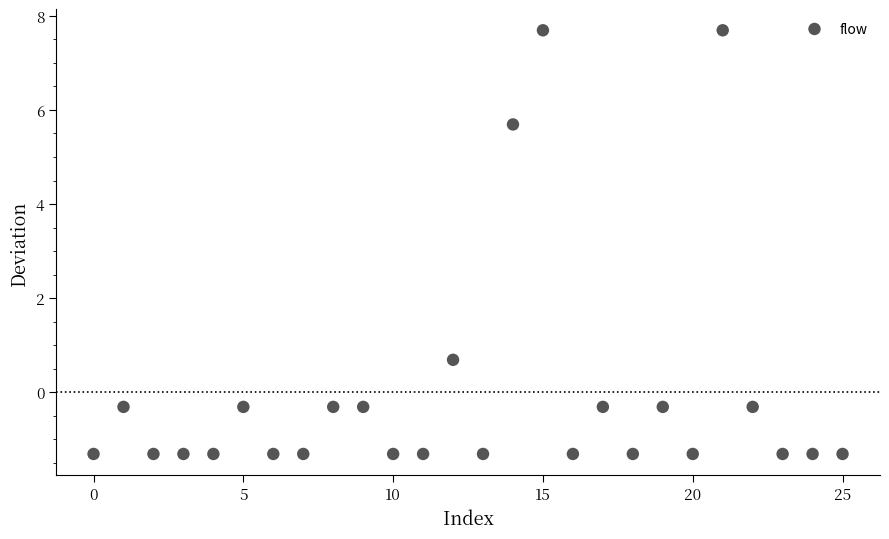

What Y value in the scatter plot is closest to 3?

0.7